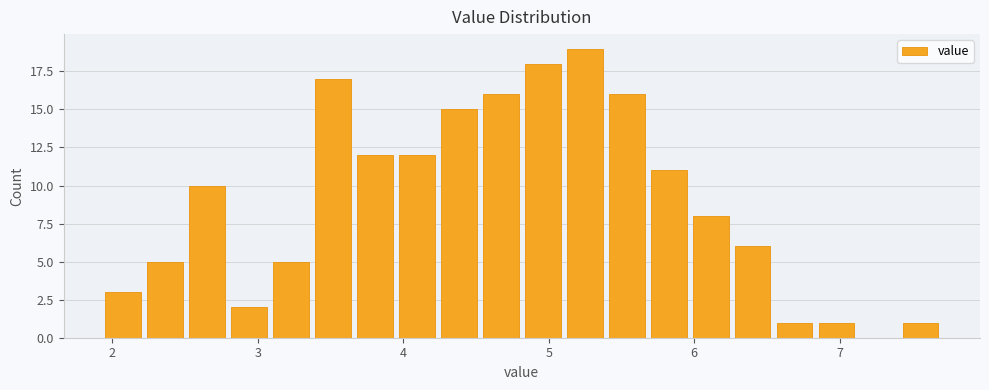

Around what value on the x-axis is the tallest bar? Give the approximate position of its centre, as read against the axis.

5.2